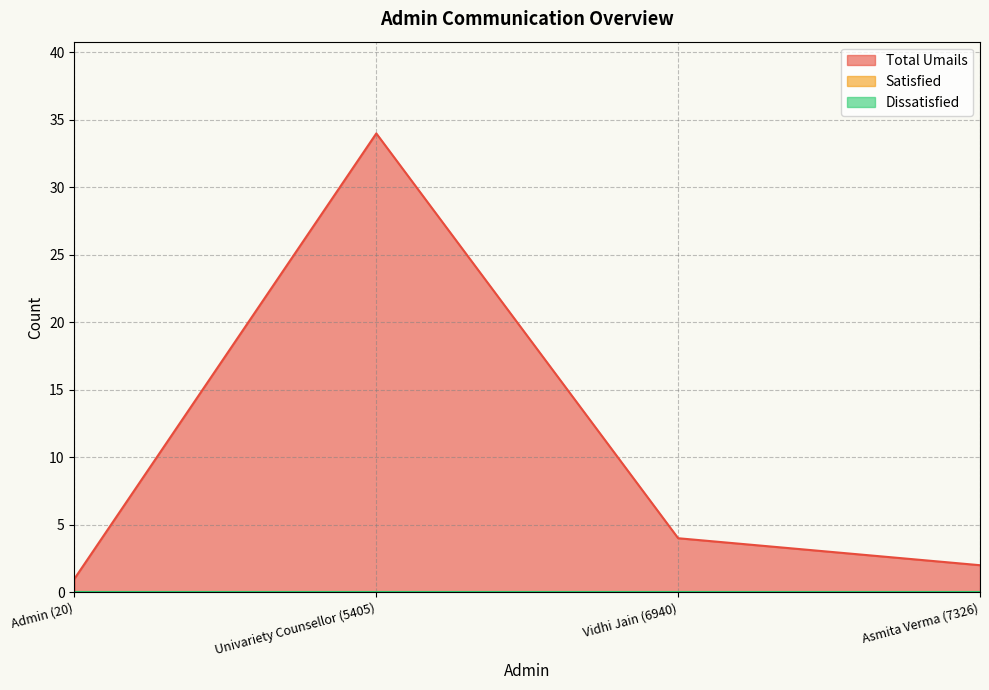

Reading left to right, list all the values displayed in this chart.

Total Umails: 1	34	4	2
Satisfied: 0	0	0	0
Dissatisfied: 0	0	0	0